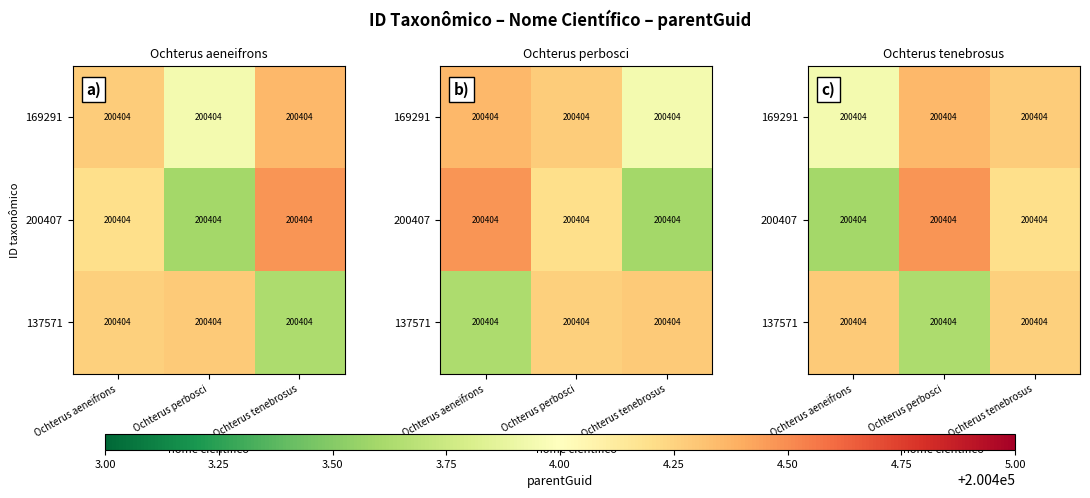

The value of 200407 at Ochterus perbosci is 127702.8. True or false?

False